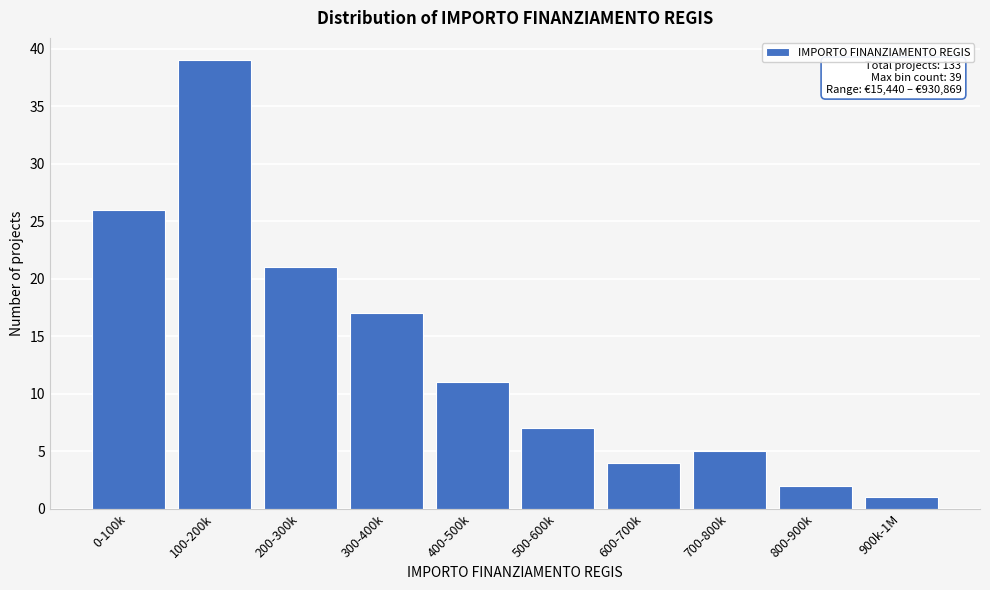

Reading left to right, extract all data points from this chart.

0-100k=26	100-200k=39	200-300k=21	300-400k=17	400-500k=11	500-600k=7	600-700k=4	700-800k=5	800-900k=2	900k-1M=1